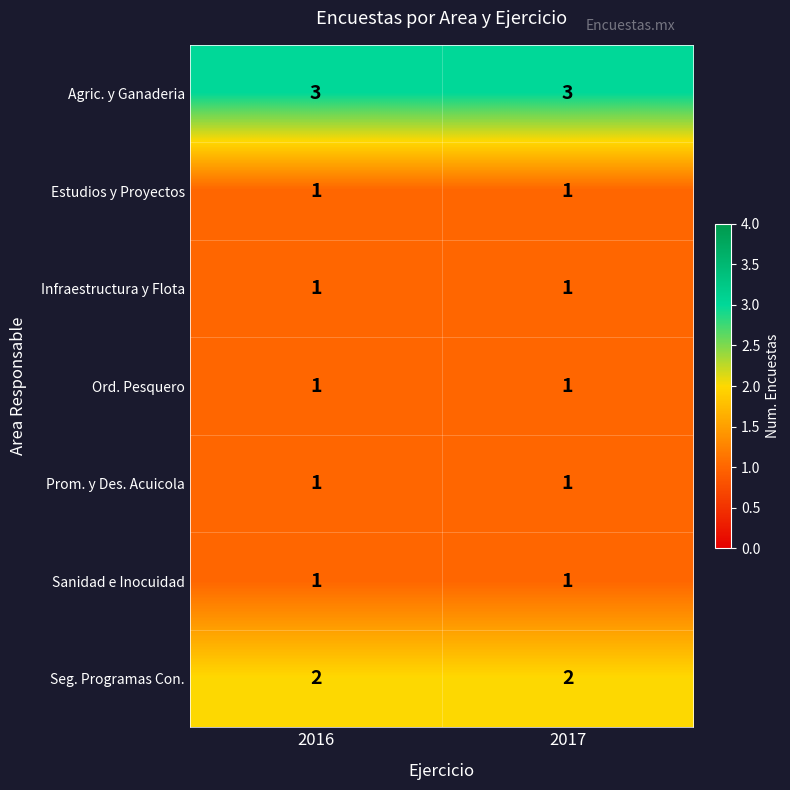

What is the maximum value shown in the chart?

3